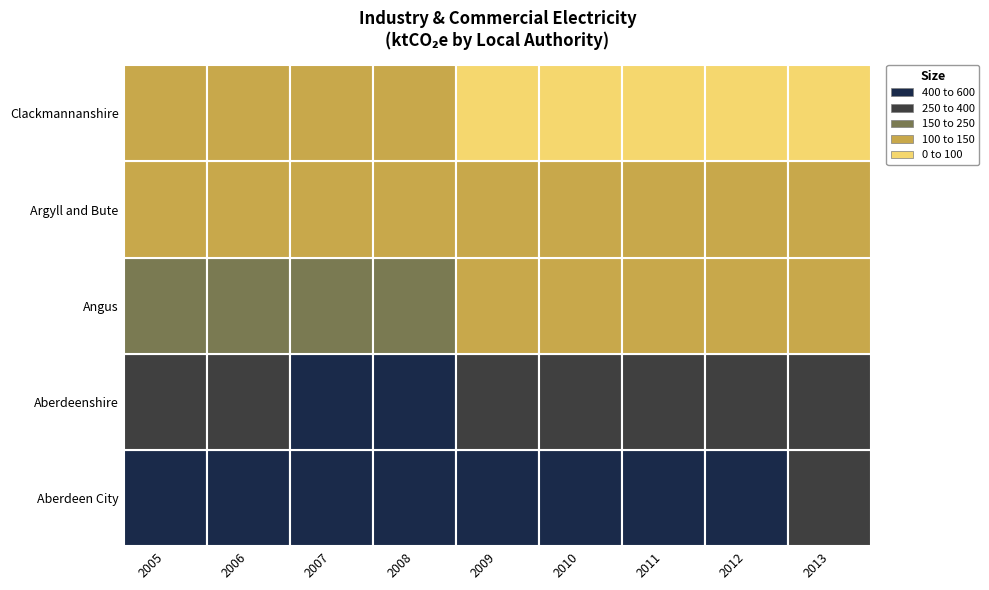

Which series has the largest total across all categories?

Aberdeen City